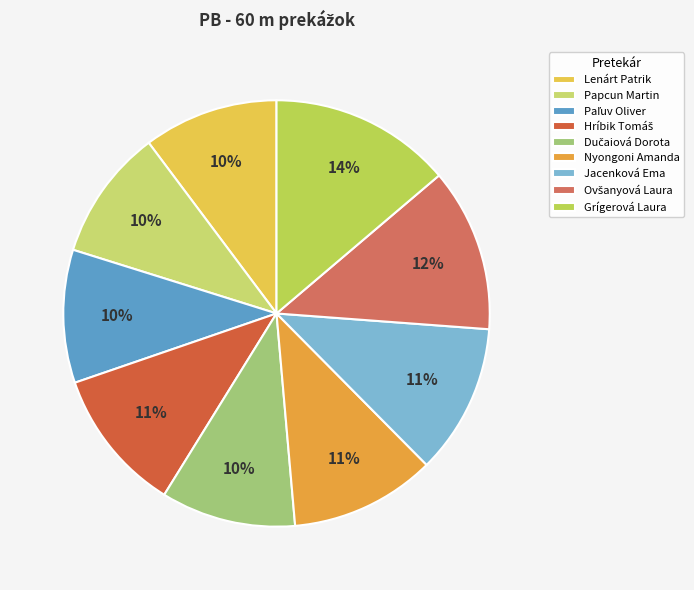

Does Paľuv Oliver account for over 50% of the chart?

No